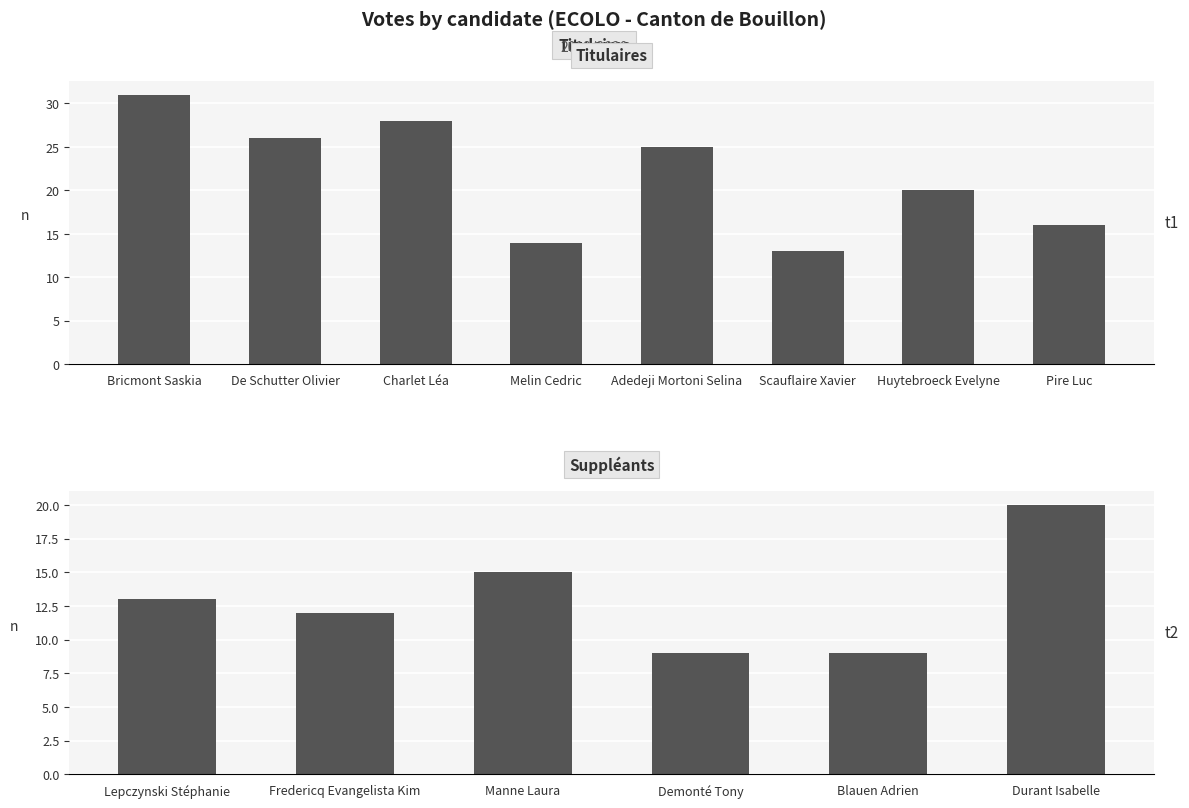

What is the label of the 8th bar from the left?

Pire Luc